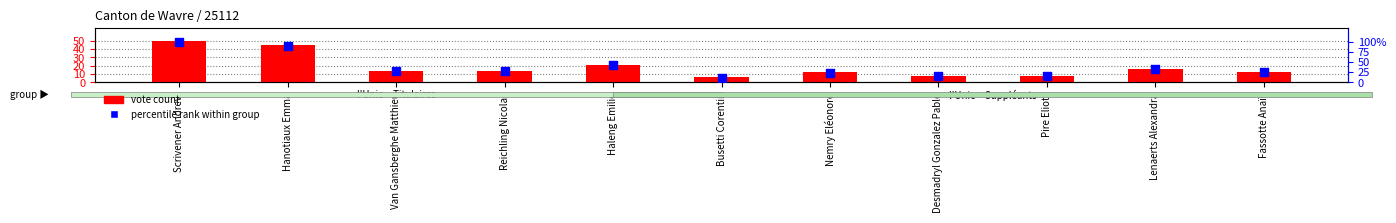

At how many categories does at least one series exceed 53?

2